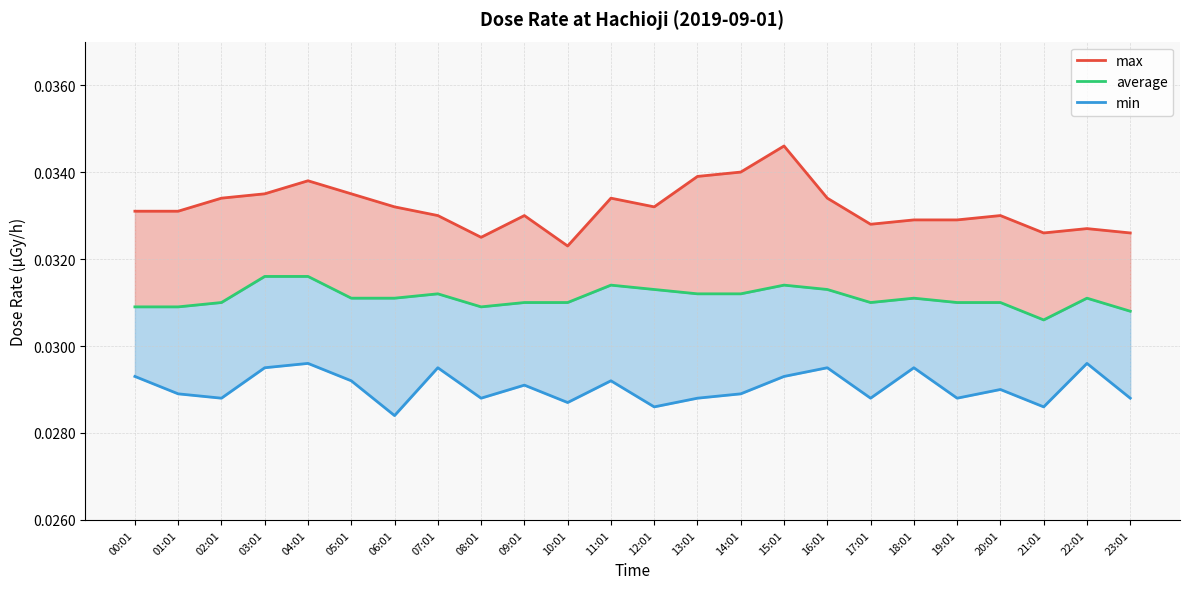

At which category does max reach its first local valley?

08:01